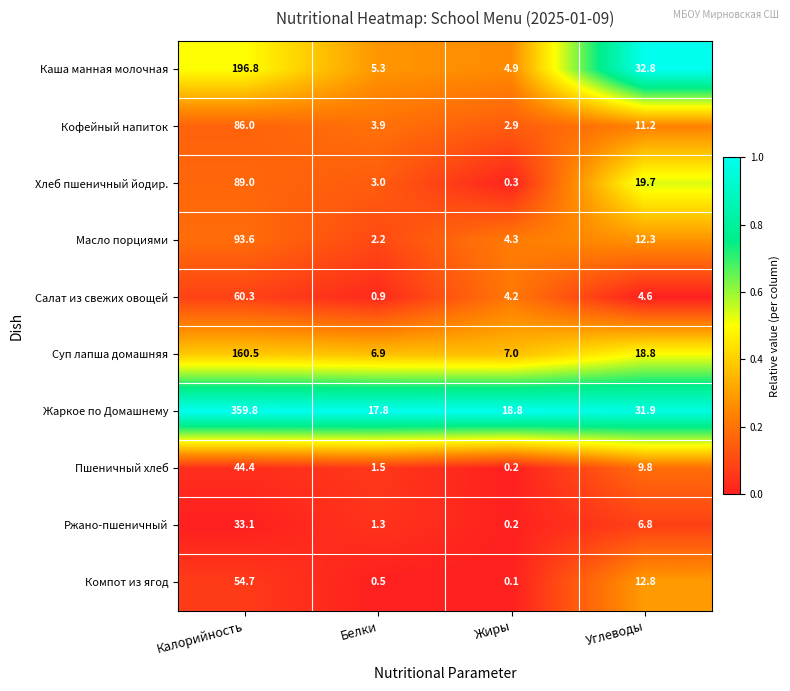

The Масло порциями series shows 34.4 at Калорийность. True or false?

False